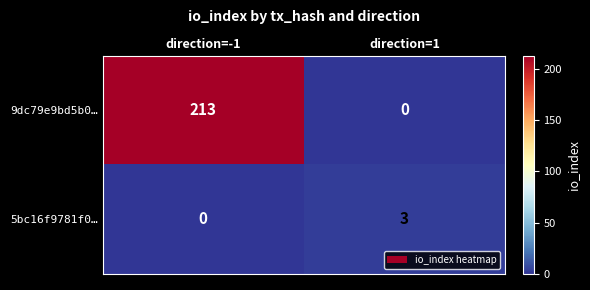

Is it true that 9dc79e9bd5b0… equals 0 at direction=1?

True